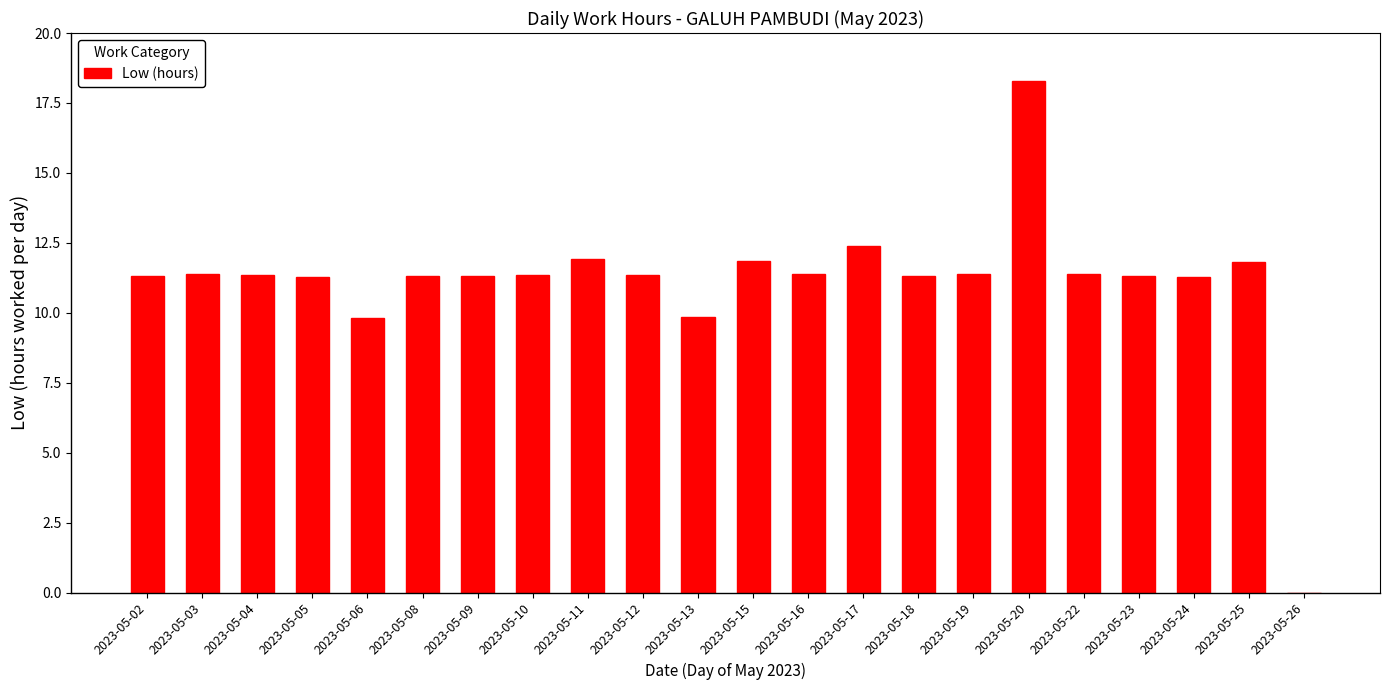

Read the value at 2023-05-17.

12.4